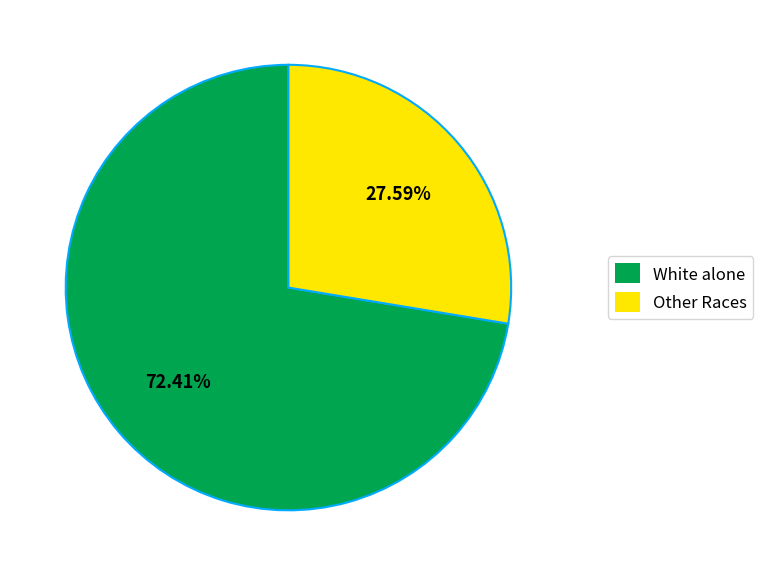

Combined, do White alone and Other Races account for over 50%?

Yes